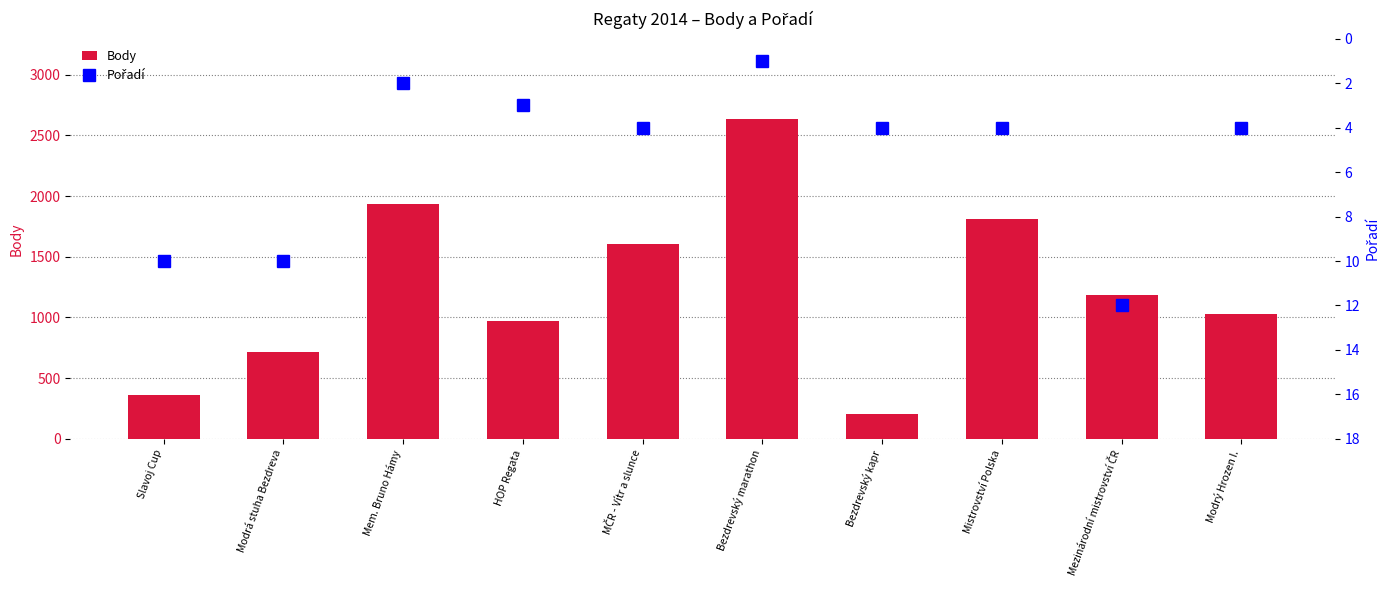

Where does the Body series first go above 1187?

Mem. Bruno Hámy